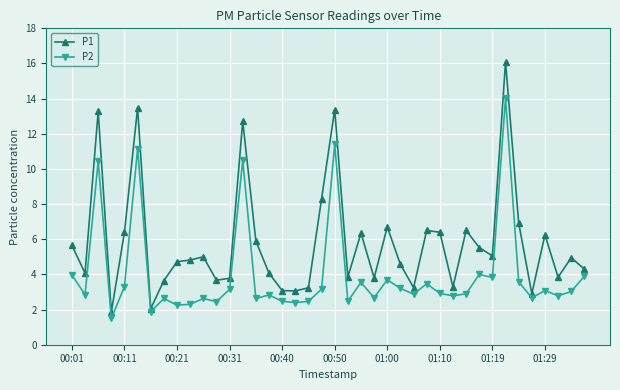

What is the minimum value shown in the chart?

1.5